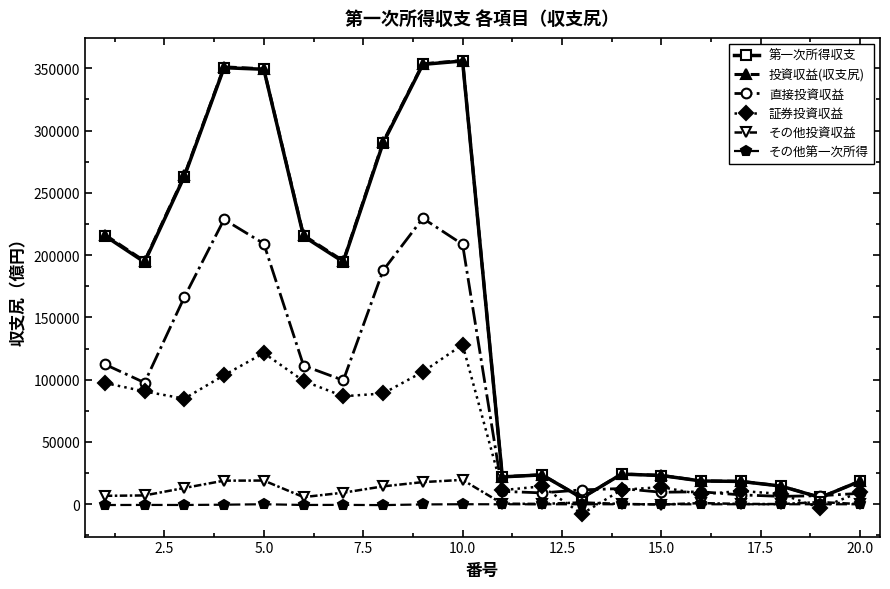

What is the highest value of the 直接投資収益 series?

229565